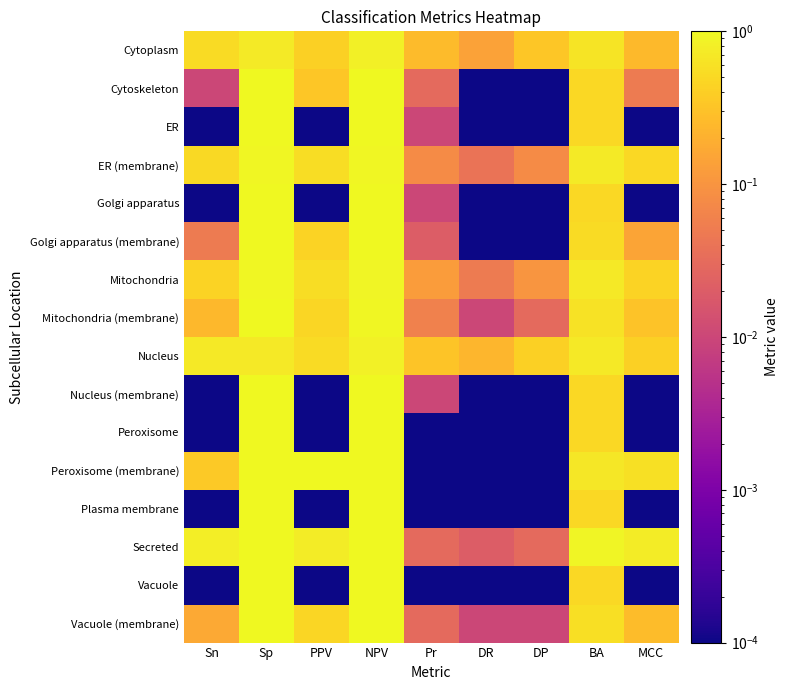

Which category has the lowest value across all series?

DR